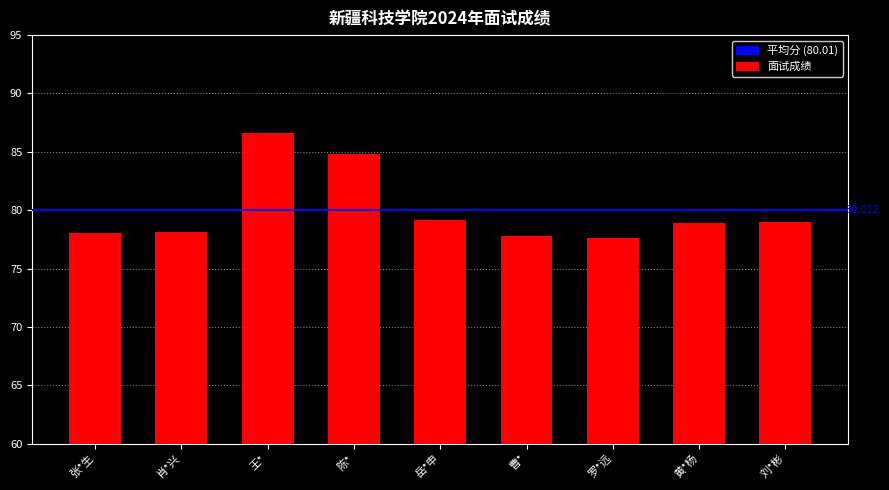

What is the label of the 9th bar from the left?

刘*彬